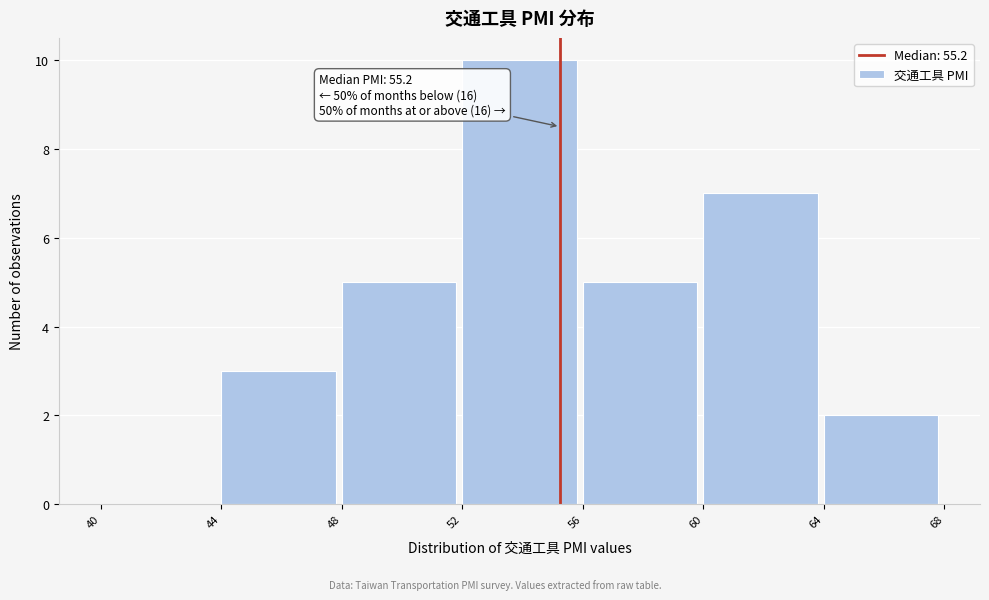

Which range on the x-axis has the tallest bar?

52 to 56